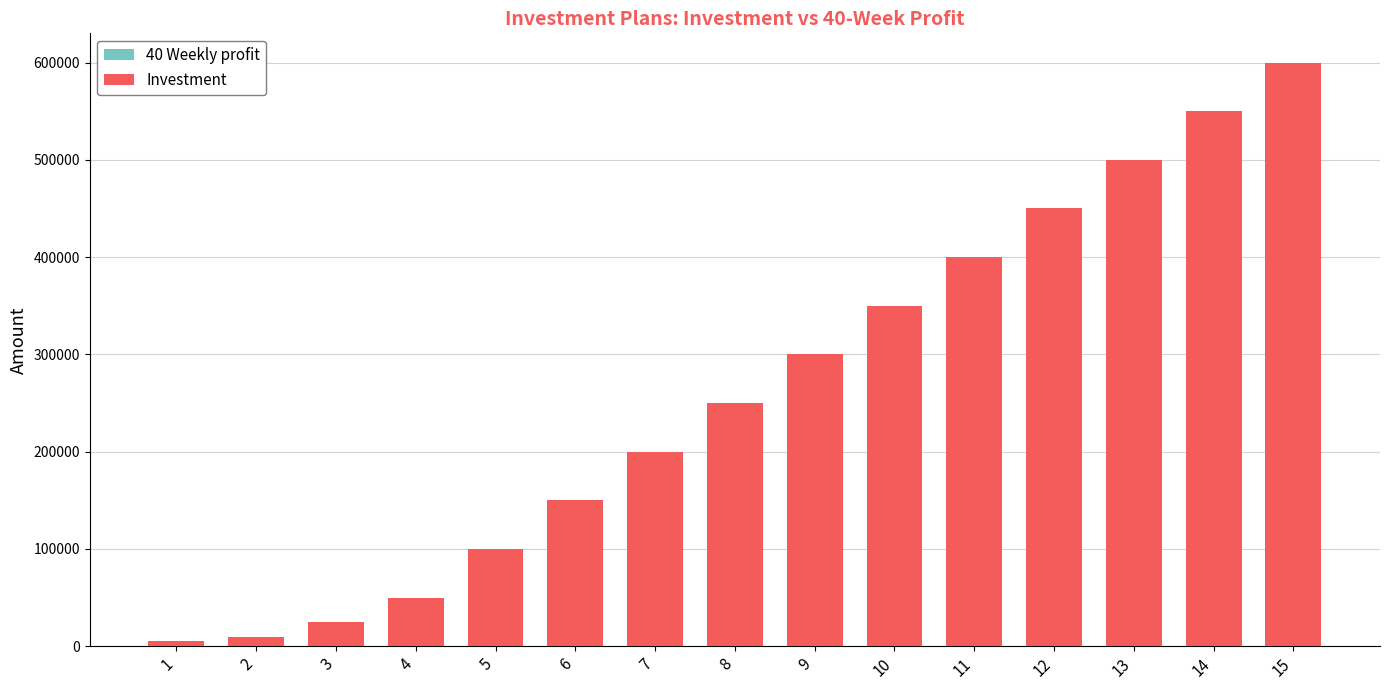

What is the difference between the second highest and minimum values in the 40 Weekly profit series?

13625